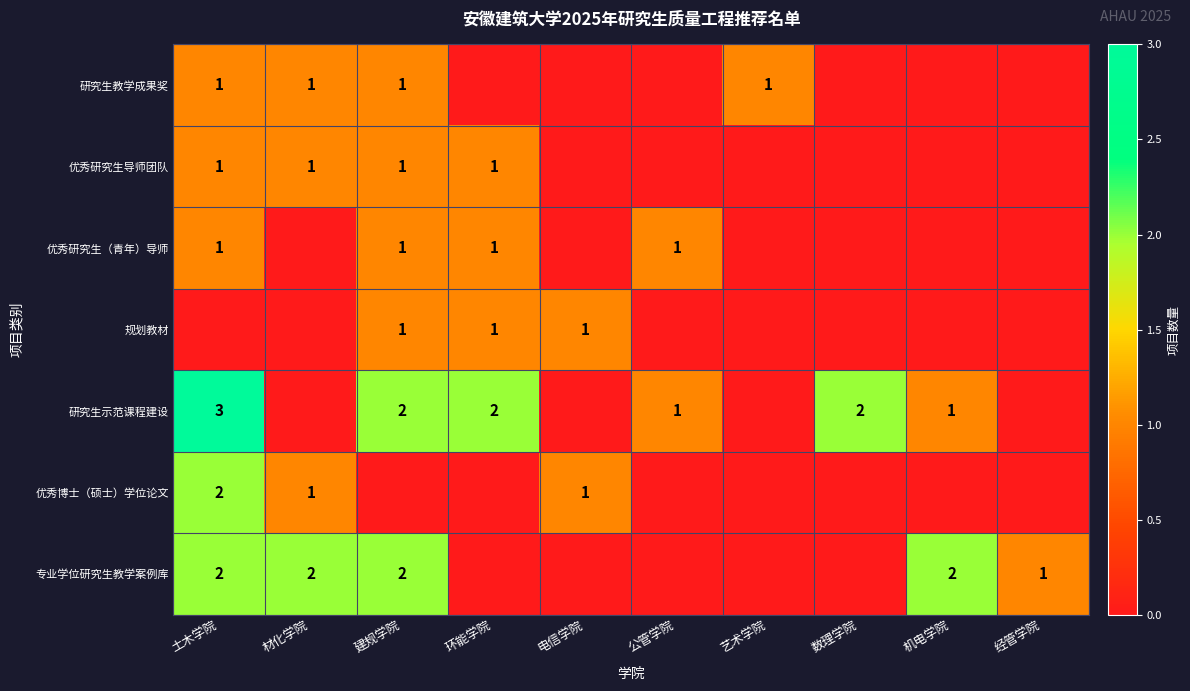

True or false: 研究生示范课程建设 has a value of 2 at 机电学院.

False